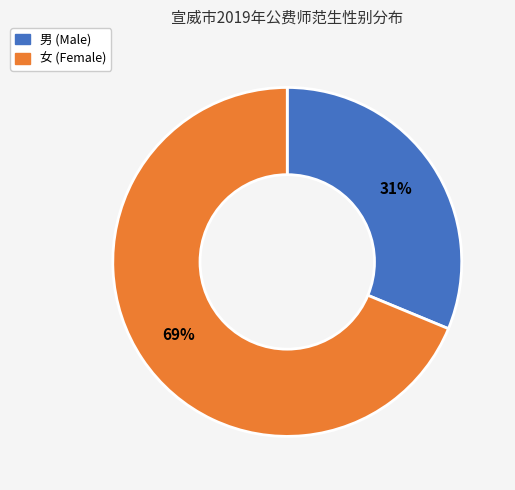

Is there a majority slice in this chart?

Yes